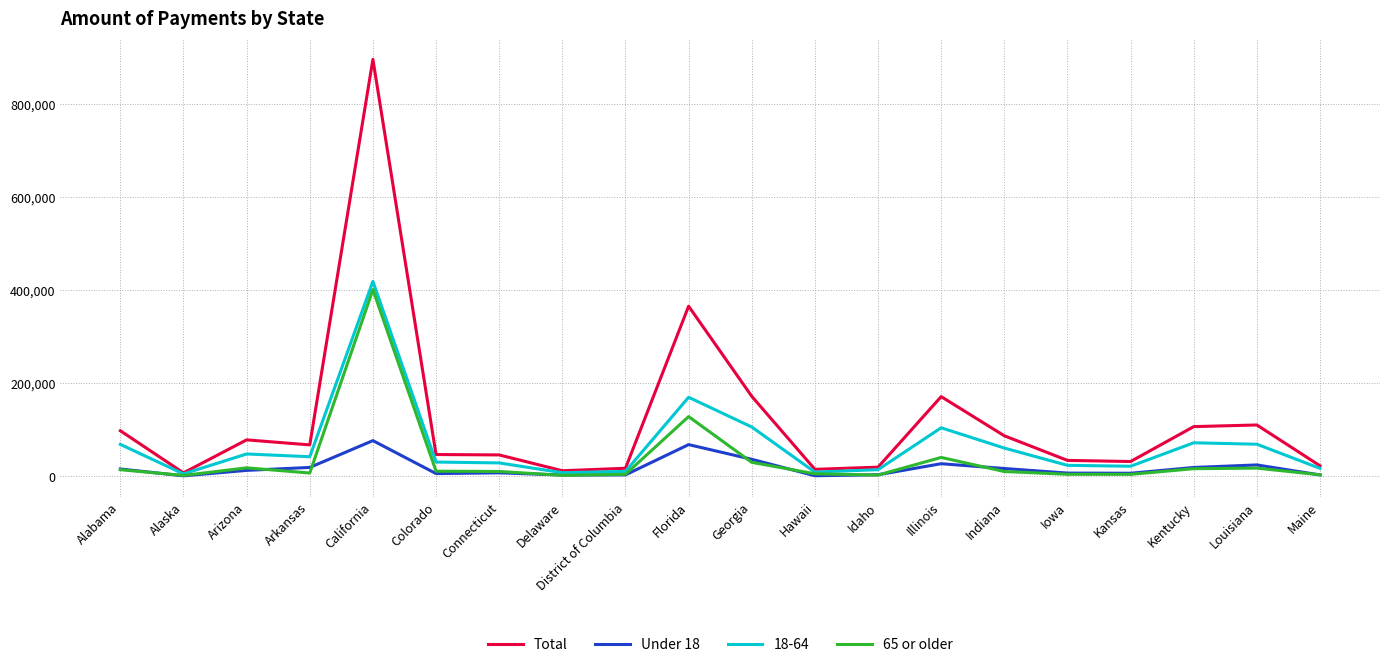

At which category is the sum across all series the highest?

California